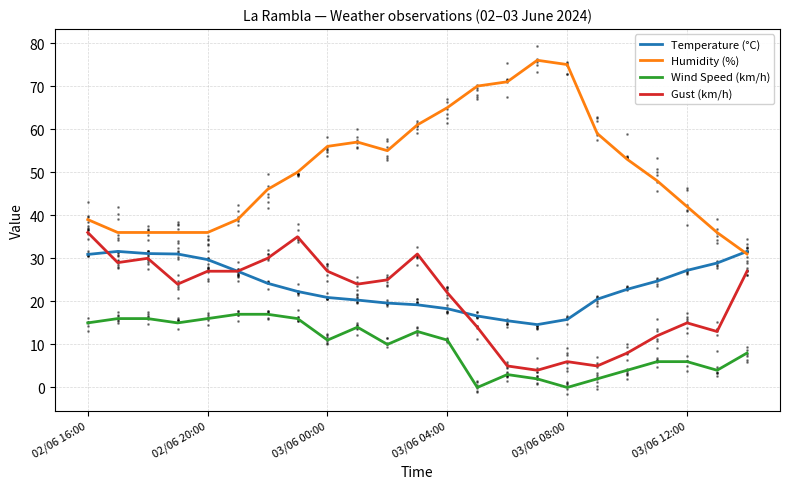

What is the lowest value of the Temperature (°C) series?

14.6